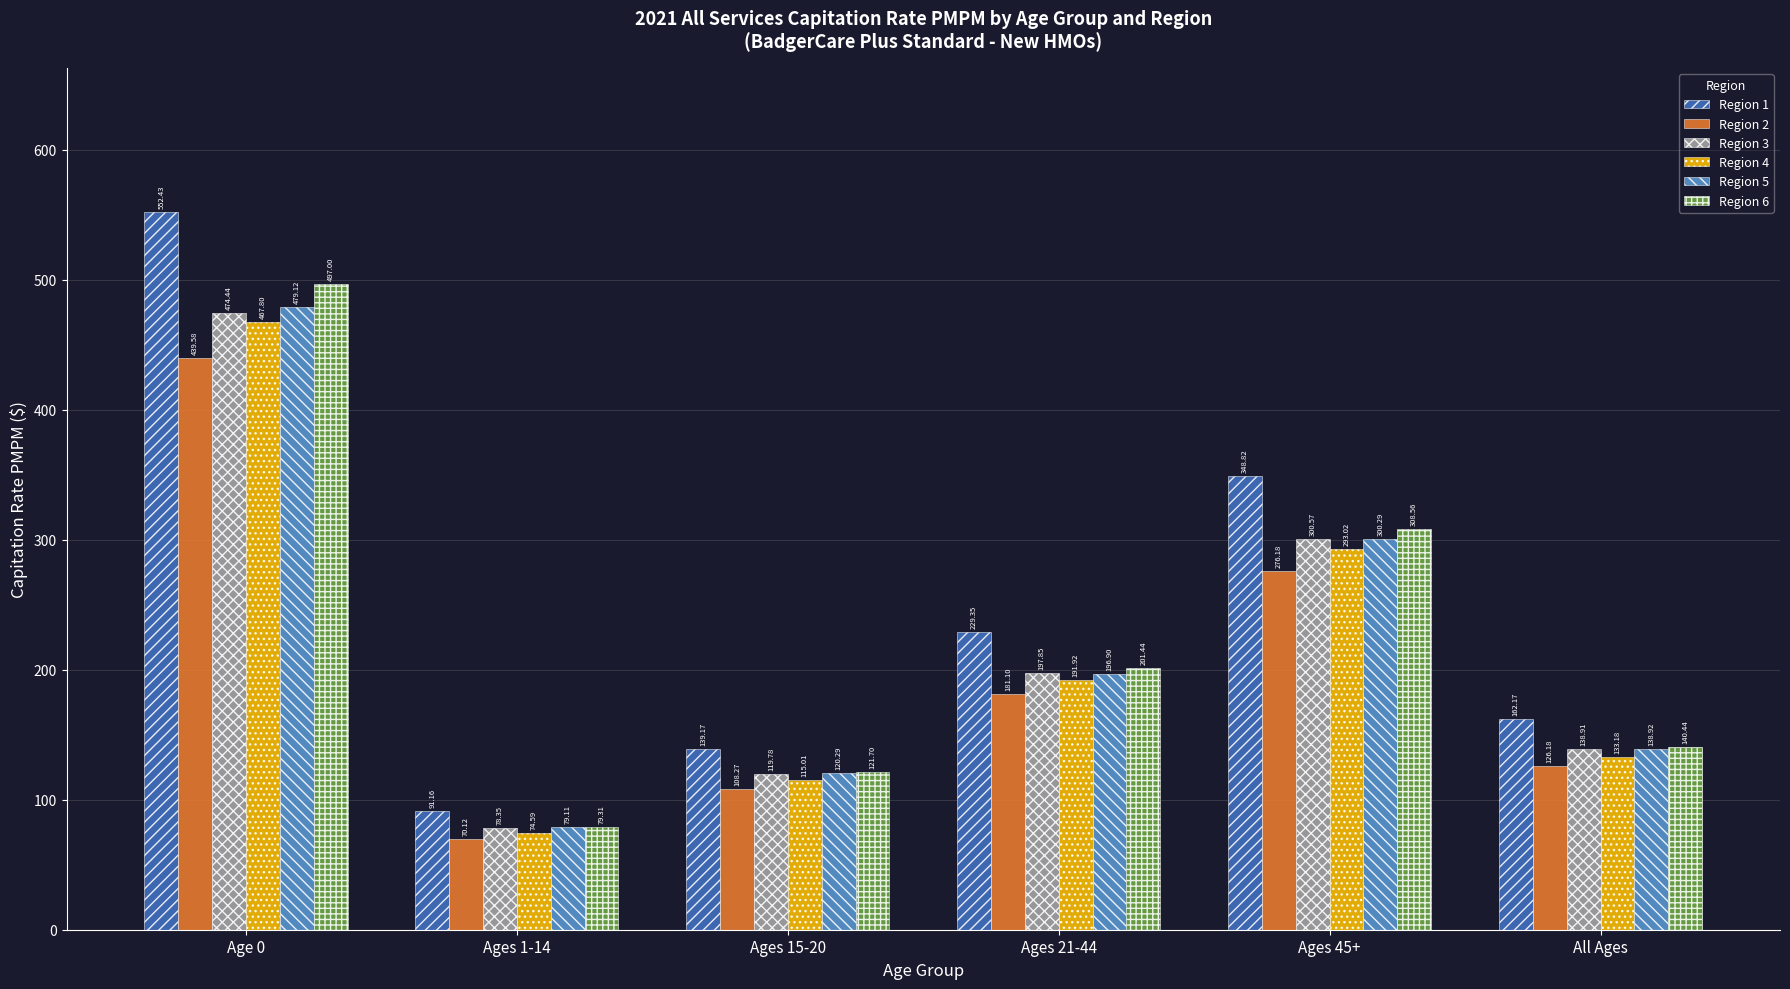

Where does the Region 3 series first go above 197?

Age 0